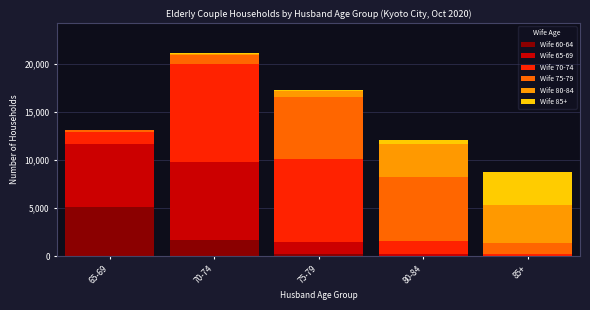

At which label does Wife 60-64 reach its peak?

65-69